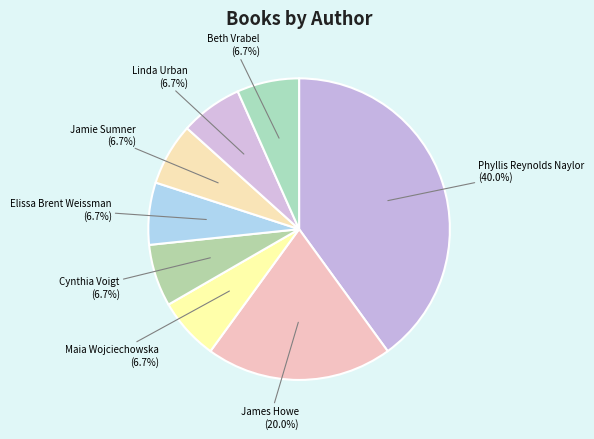

What is the ratio of the value at Maia Wojciechowska to the value at Elissa Brent Weissman?

1.0